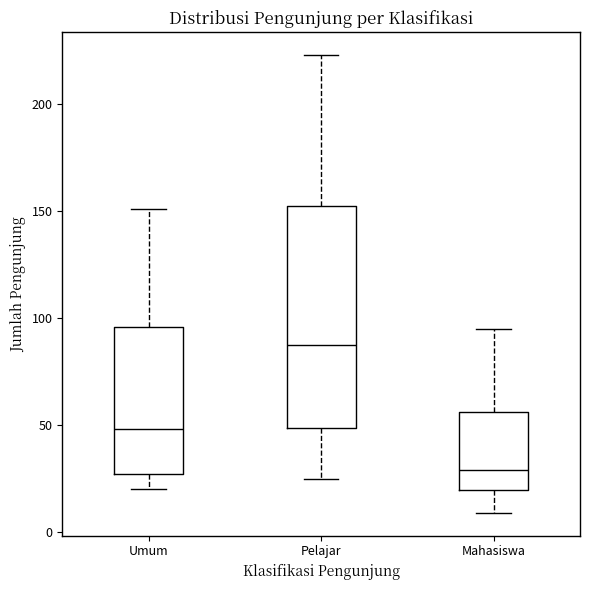

Comparing the boxes themselves (not the whiskers), which one is the tallest?

Pelajar